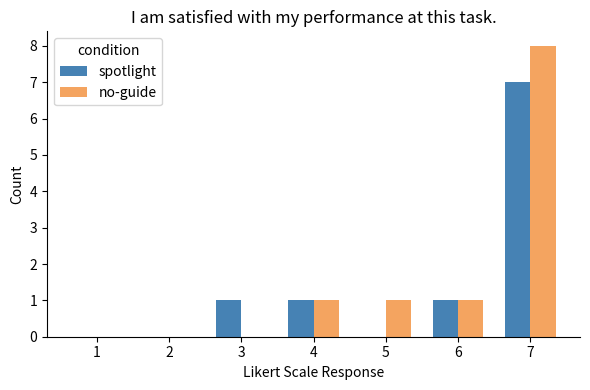

How many series are shown in this chart?

2